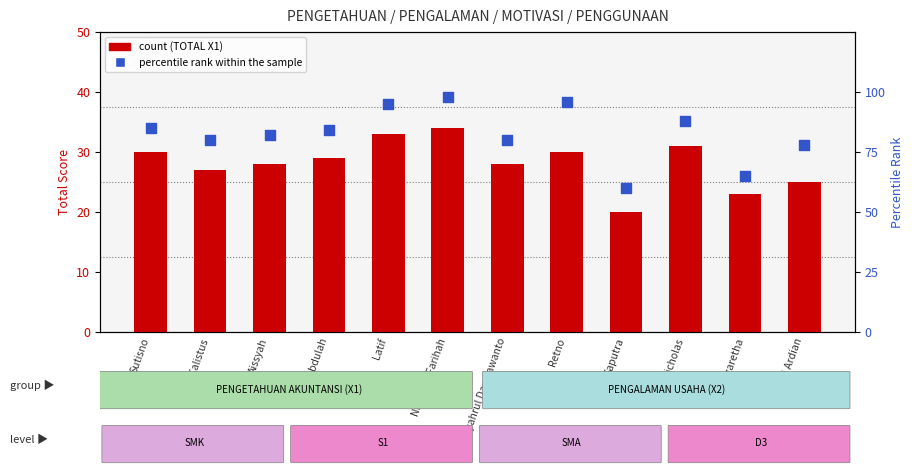

Which series has the largest total across all categories?

percentile rank within the sample